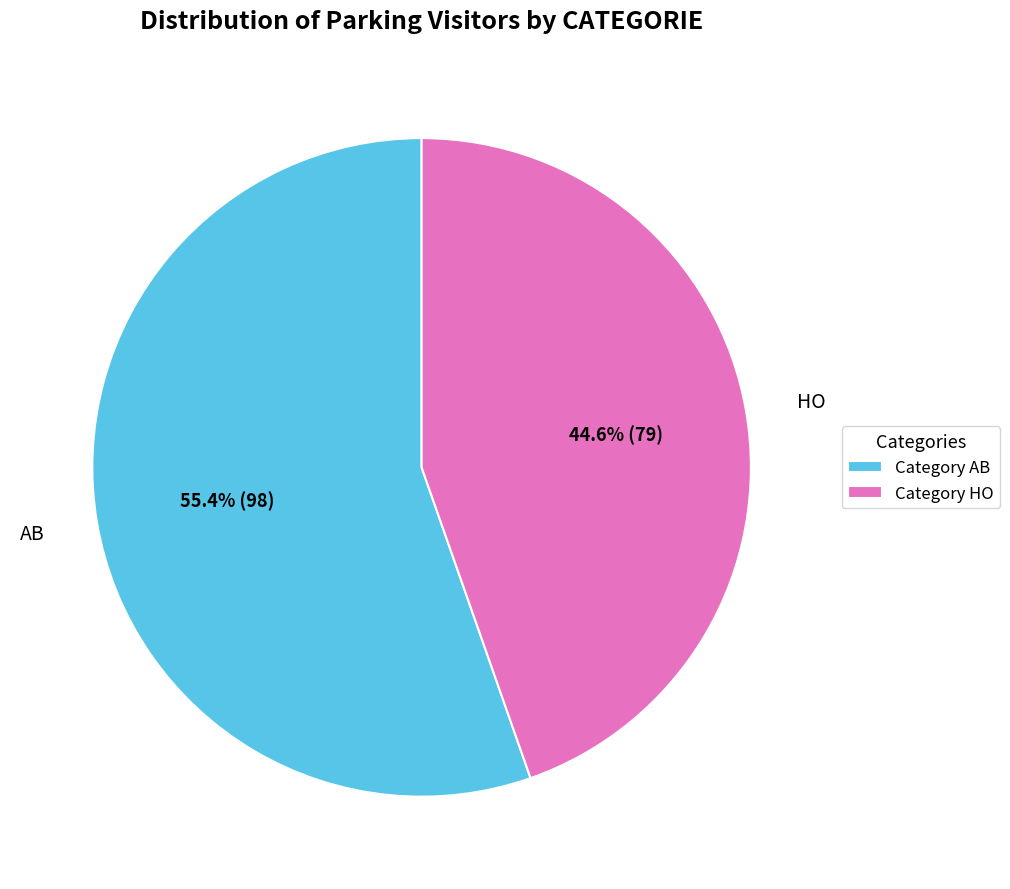

Rank the categories by value from lowest to highest.

HO, AB